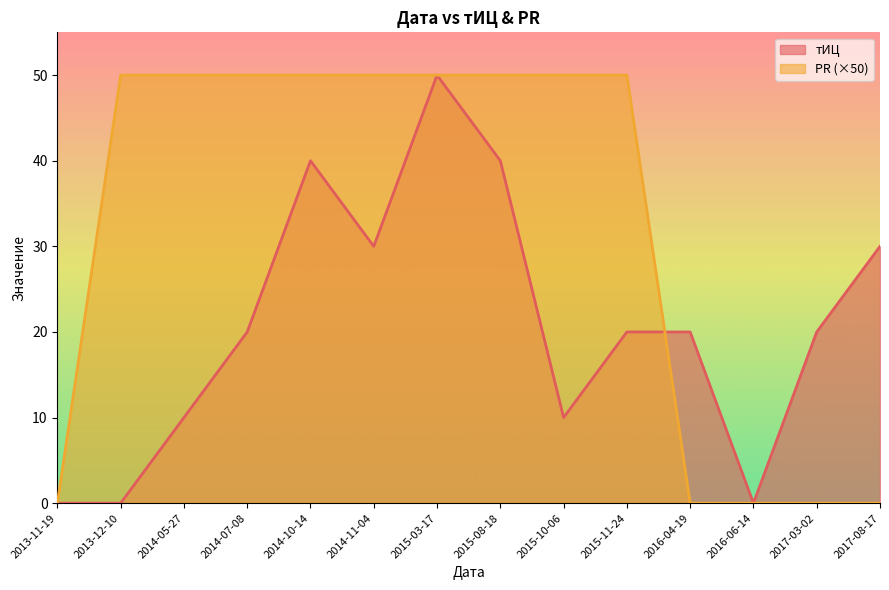

In тИЦ, how many points are lower than both neighbors (excluding endpoints)?

3